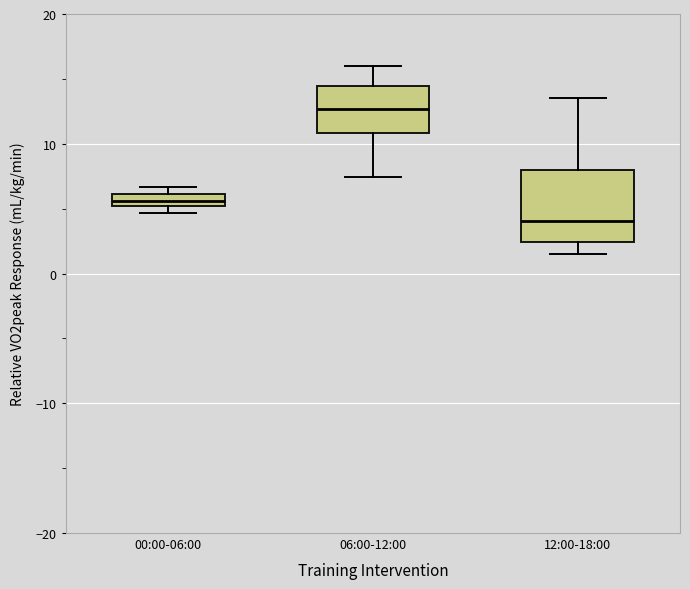

Where is the lower edge of the box for 12:00-18:00 on the y-axis? The values are not printed on the chart, so give them approximately, as read against the axis.

2